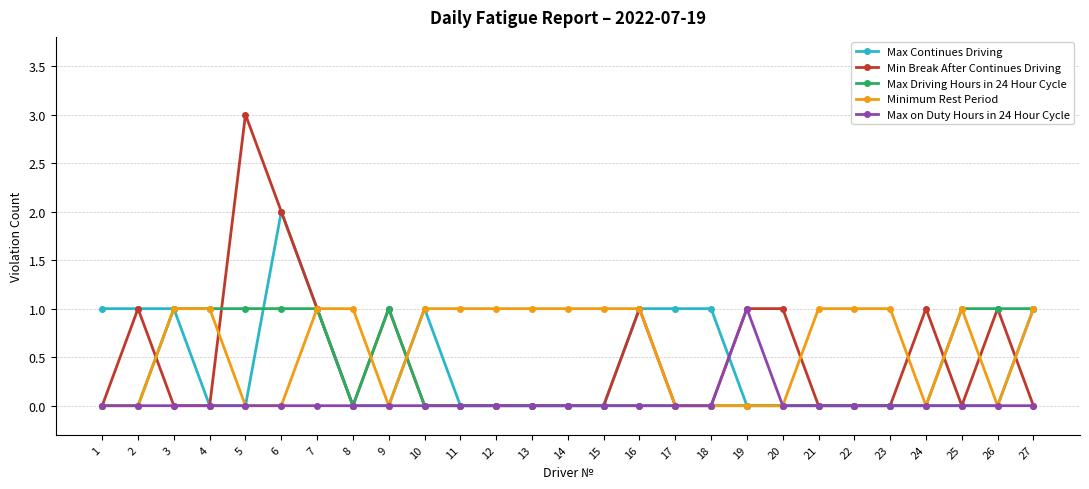

Reading right to left, list all the values displayed in this chart.

Max Continues Driving: 27=1	26=0	25=0	24=0	23=0	22=0	21=0	20=0	19=0	18=1	17=1	16=1	15=0	14=0	13=0	12=0	11=0	10=1	9=0	8=0	7=1	6=2	5=0	4=0	3=1	2=1	1=1
Min Break After Continues Driving: 27=0	26=1	25=0	24=1	23=0	22=0	21=0	20=1	19=1	18=0	17=0	16=1	15=0	14=0	13=0	12=0	11=0	10=0	9=1	8=0	7=1	6=2	5=3	4=0	3=0	2=1	1=0
Max Driving Hours in 24 Hour Cycle: 27=1	26=1	25=1	24=0	23=0	22=0	21=0	20=0	19=0	18=0	17=0	16=0	15=0	14=0	13=0	12=0	11=0	10=0	9=1	8=0	7=1	6=1	5=1	4=1	3=1	2=0	1=0
Minimum Rest Period: 27=1	26=0	25=1	24=0	23=1	22=1	21=1	20=0	19=0	18=0	17=0	16=1	15=1	14=1	13=1	12=1	11=1	10=1	9=0	8=1	7=1	6=0	5=0	4=1	3=1	2=0	1=0
Max on Duty Hours in 24 Hour Cycle: 27=0	26=0	25=0	24=0	23=0	22=0	21=0	20=0	19=1	18=0	17=0	16=0	15=0	14=0	13=0	12=0	11=0	10=0	9=0	8=0	7=0	6=0	5=0	4=0	3=0	2=0	1=0